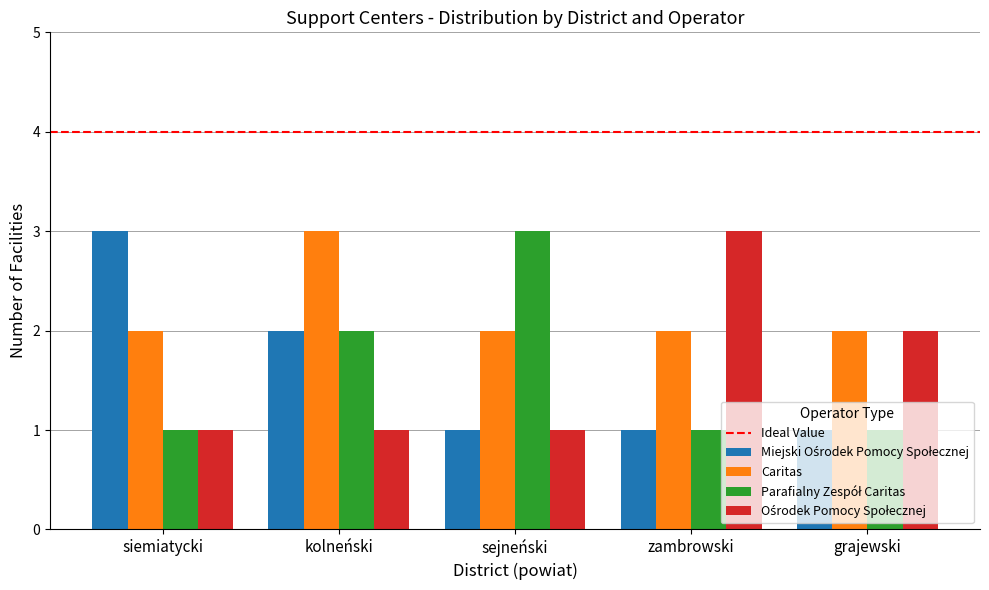

At which label does Caritas reach its peak?

kolneński